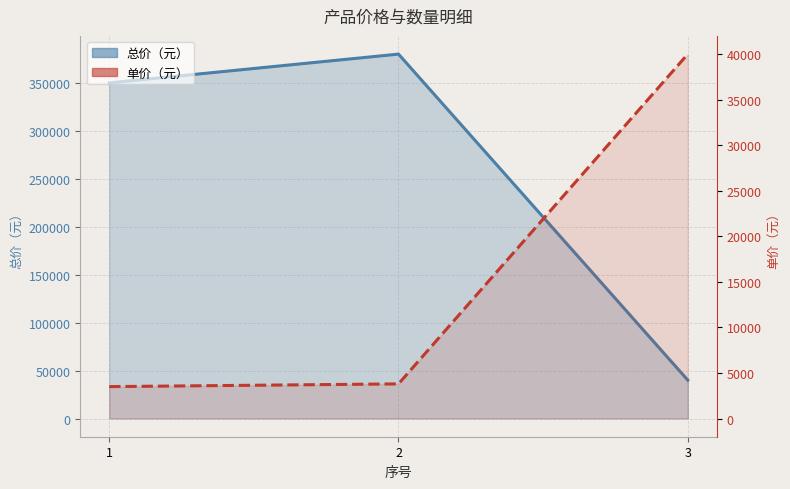

Between 3 and 1, which is larger?

1